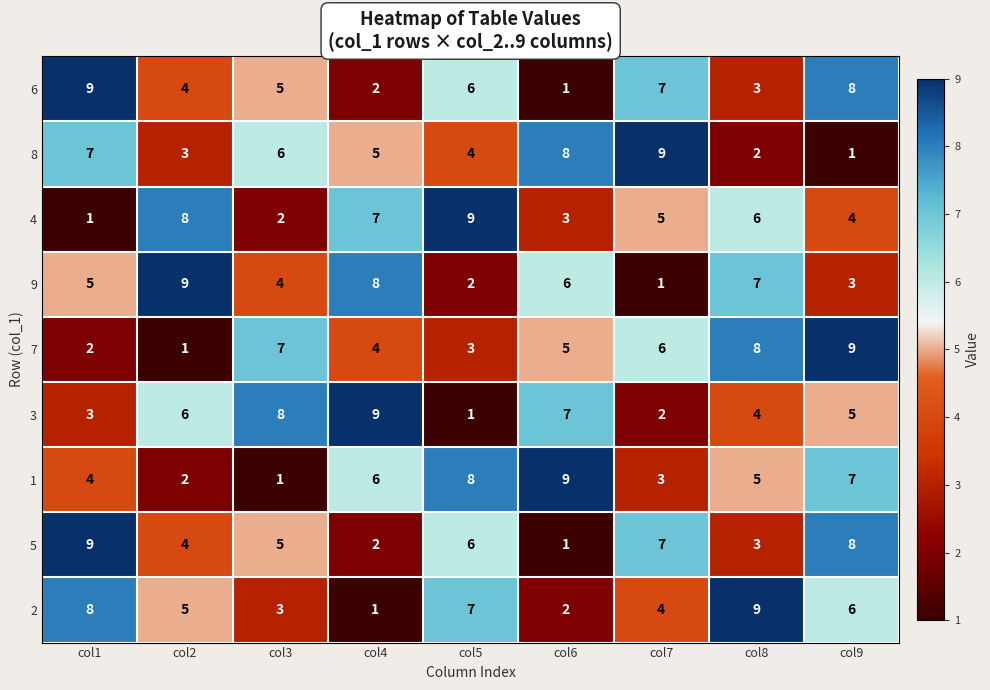

At which label is 8 closest to 5?

col4